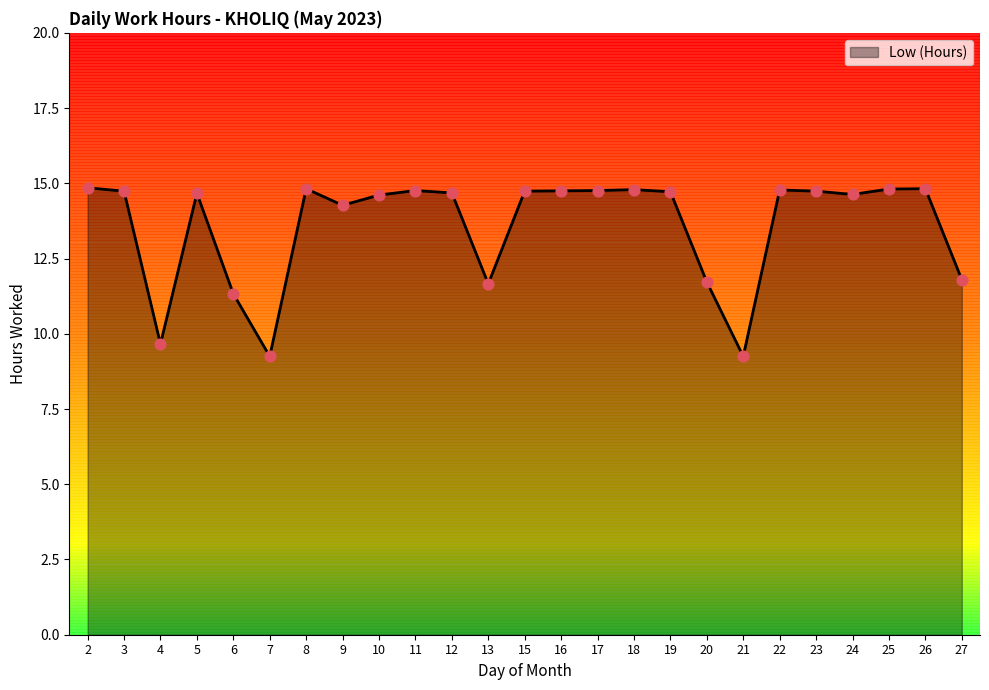

What is the ratio of the value at 16 to the value at 13?

1.3